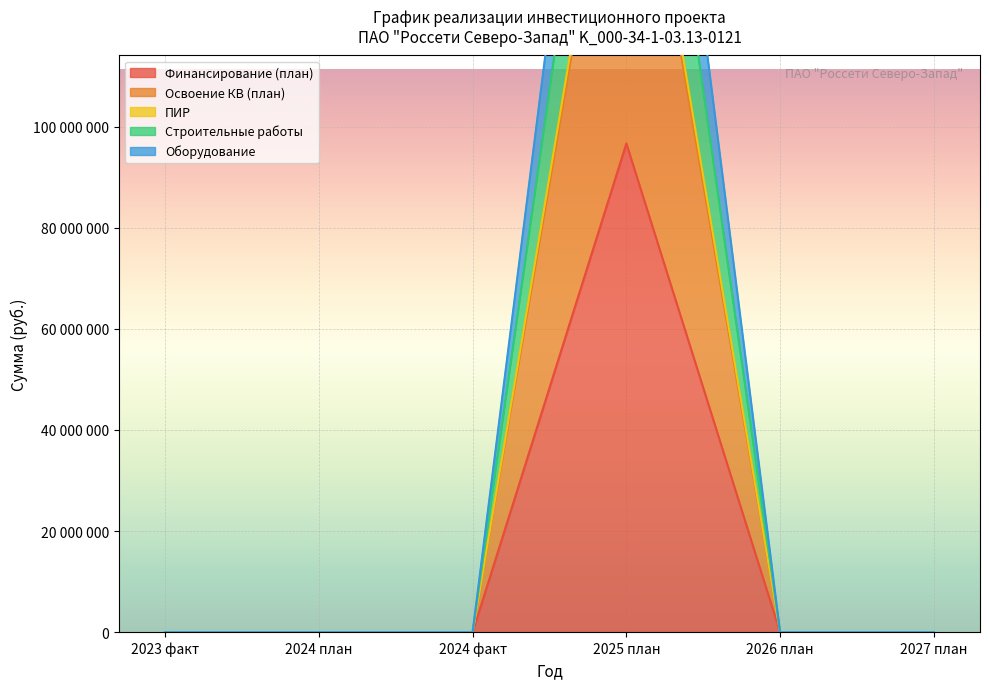

How many lines are shown in the chart?

5